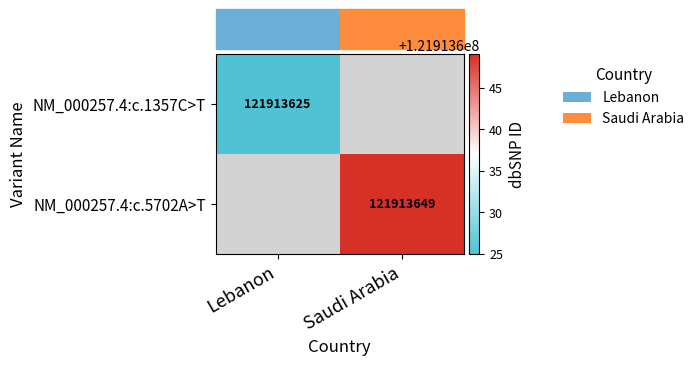

Is it true that NM_000257.4:c.5702A>T equals 47516067 at Saudi Arabia?

False